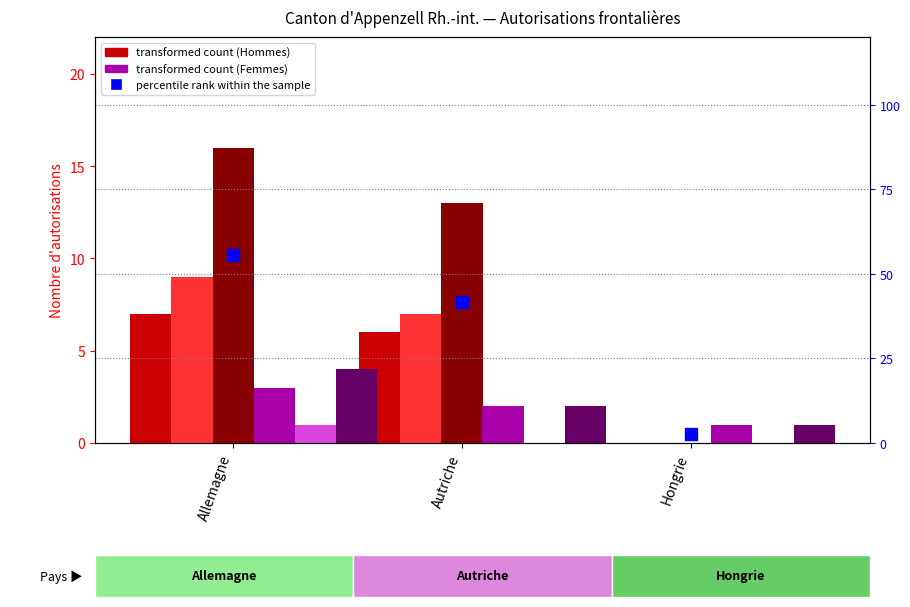

Which series has the largest total across all categories?

Total (Hommes)